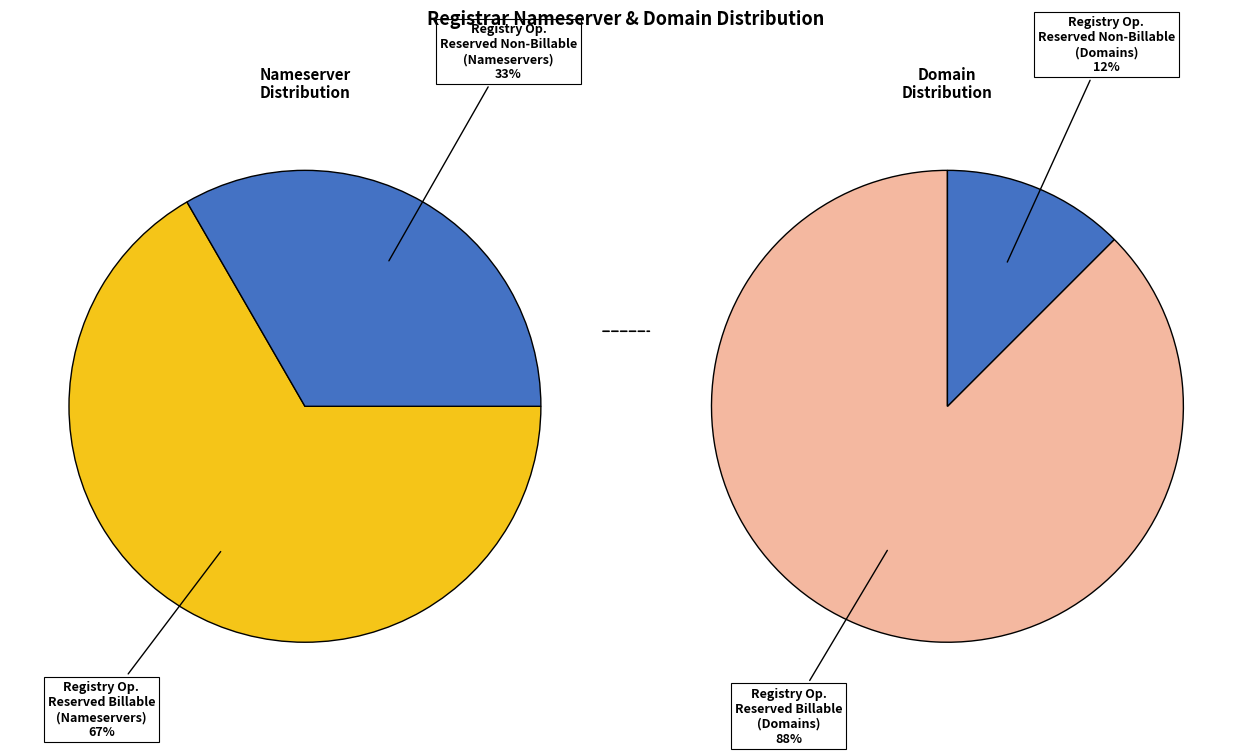

What percentage is NOT represented by Registry Operator Reserved Billable?

12.5%